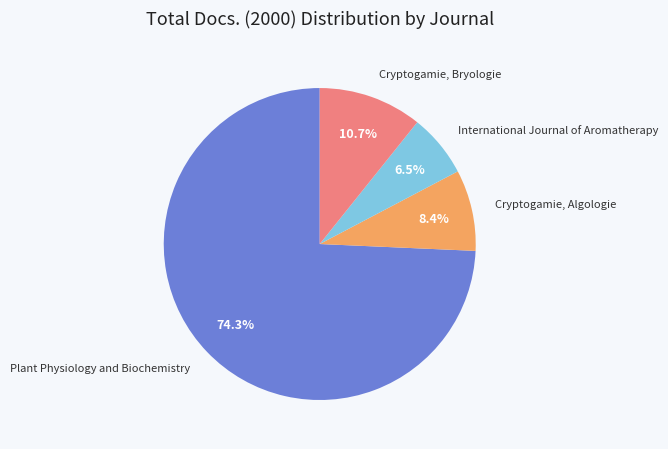

Which slice is the smallest?

International Journal of Aromatherapy